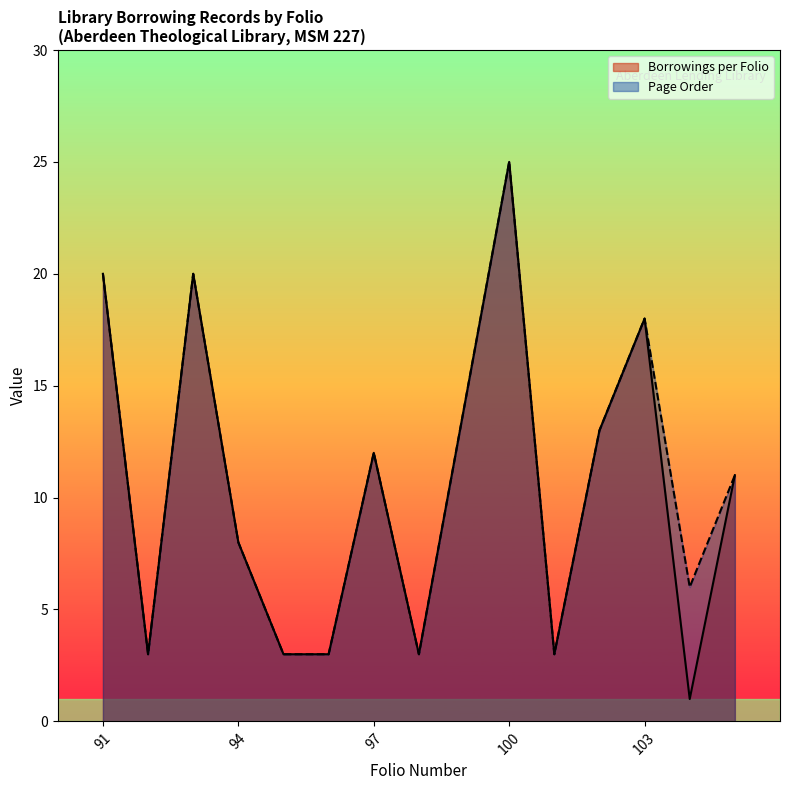

Rank the series at 101 from highest to lowest value.

Borrowings per Folio, Page Order